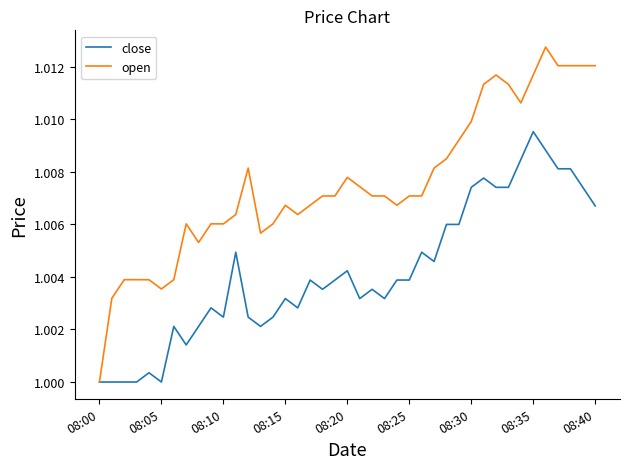

Rank the series by their average value, from lowest to highest.

close, open